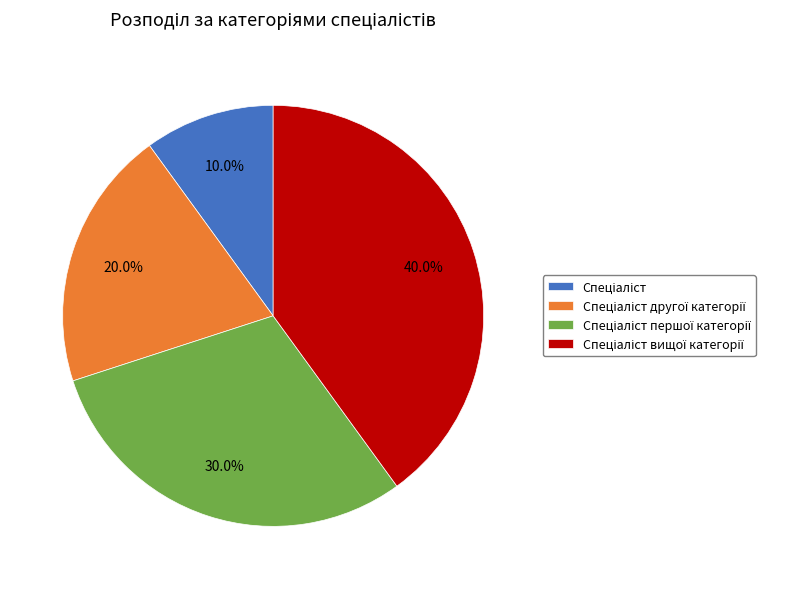

Is there any slice that represents more than half of the pie?

No